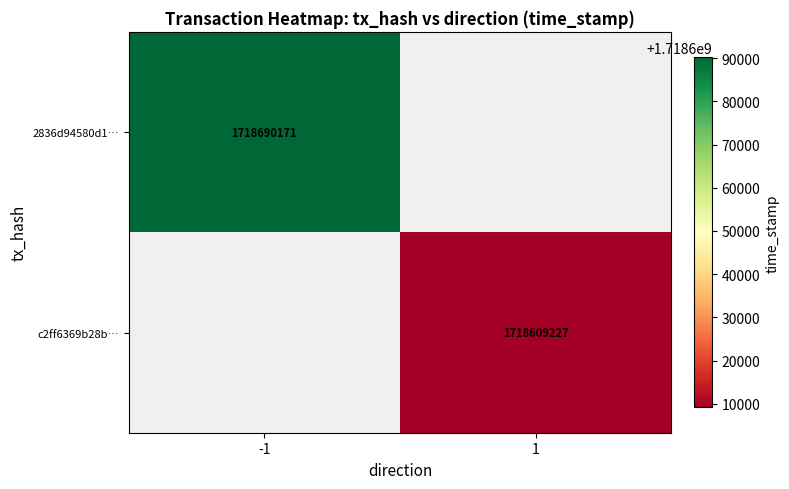

At which category does the chart reach its minimum across all series?

1